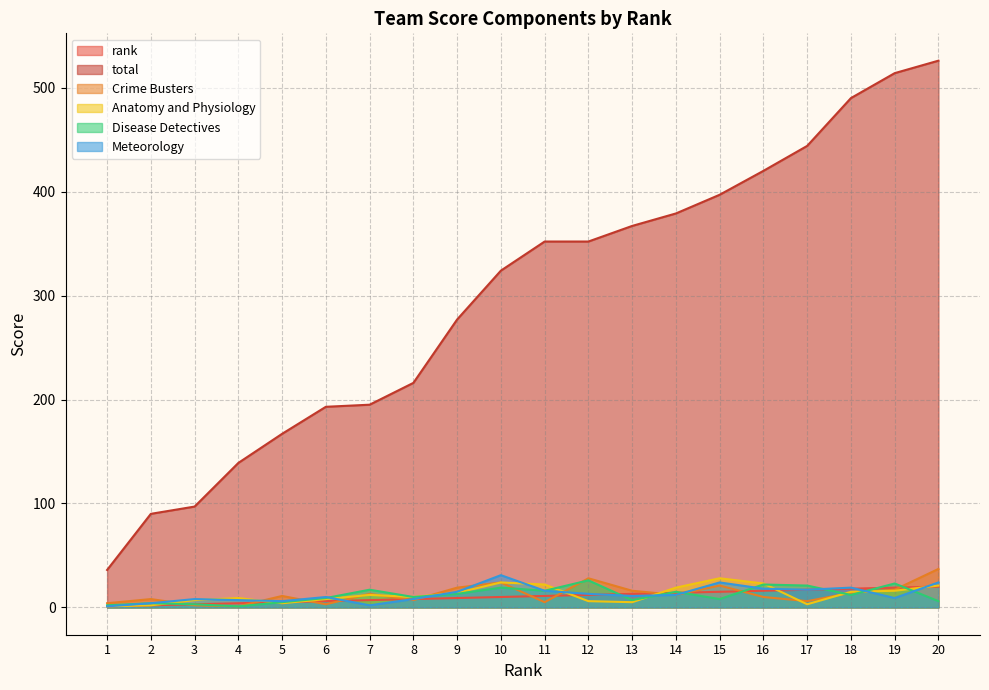

How many lines are shown in the chart?

6